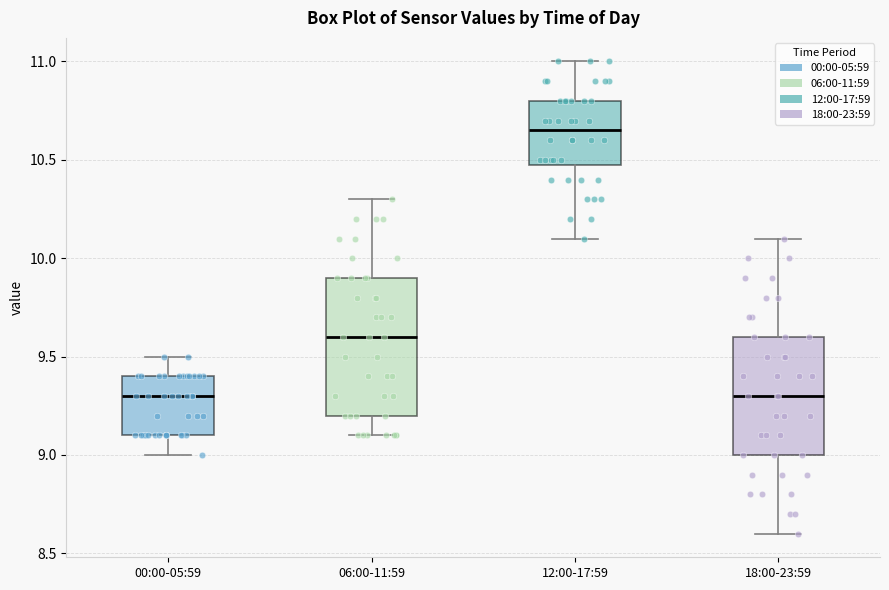

Where is the upper edge of the box for 06:00-11:59 on the y-axis? The values are not printed on the chart, so give them approximately, as read against the axis.

9.90